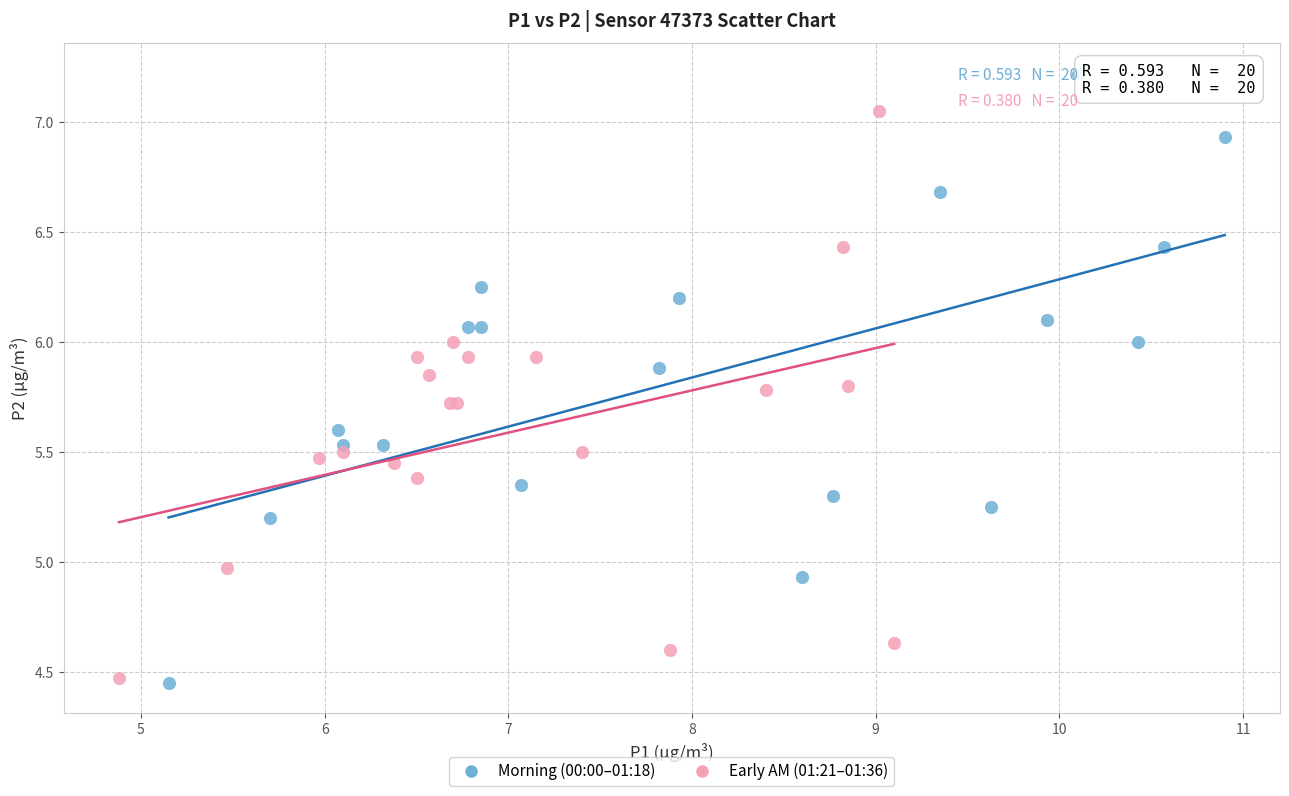

Which series reaches the maximum Y coordinate?

Morning (00:00–01:18)